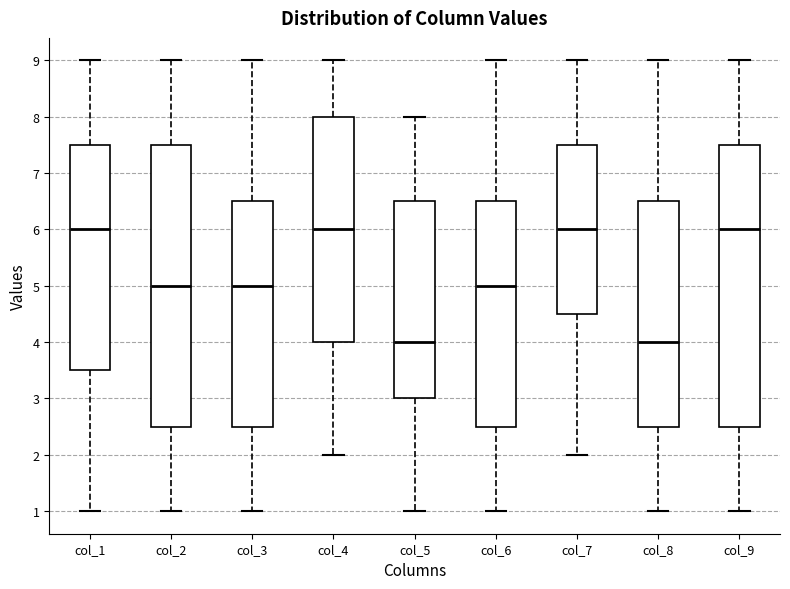

Reading left to right, transcribe this box plot: for each box, give where its median line is, the range the box spans, and where its two whiskers end, as read against the y-axis. The values are not printed on the chart, so give them approximately, as read against the axis.

col_1: median 6.0, box 3.5 to 7.5, whiskers 1.0 to 9.0
col_2: median 5.0, box 2.5 to 7.5, whiskers 1.0 to 9.0
col_3: median 5.0, box 2.5 to 6.5, whiskers 1.0 to 9.0
col_4: median 6.0, box 4.0 to 8.0, whiskers 2.0 to 9.0
col_5: median 4.0, box 3.0 to 6.5, whiskers 1.0 to 8.0
col_6: median 5.0, box 2.5 to 6.5, whiskers 1.0 to 9.0
col_7: median 6.0, box 4.5 to 7.5, whiskers 2.0 to 9.0
col_8: median 4.0, box 2.5 to 6.5, whiskers 1.0 to 9.0
col_9: median 6.0, box 2.5 to 7.5, whiskers 1.0 to 9.0